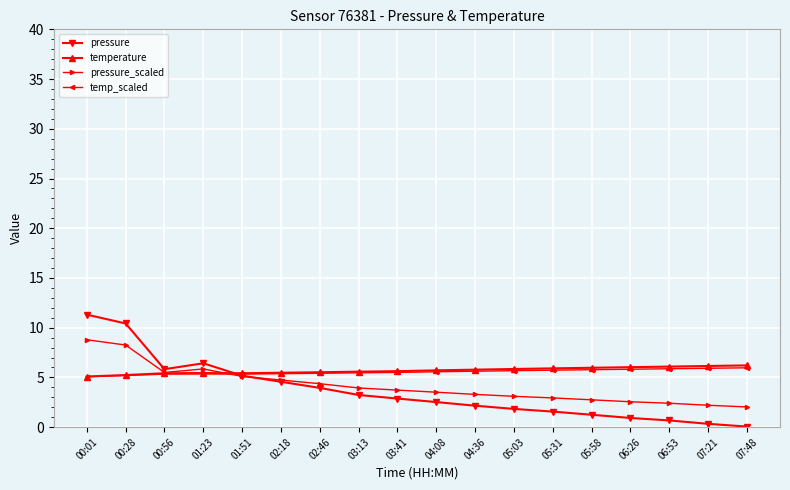

Which series changed the most between 00:28 and 02:46?

pressure